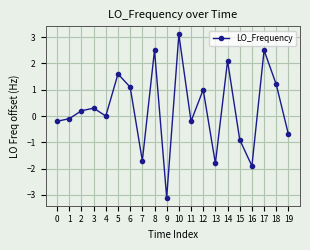

Reading left to right, transcribe all the data shown in this chart.

0=-0.2	1=-0.1	2=0.2	3=0.3	4=0.0	5=1.6	6=1.1	7=-1.7	8=2.5	9=-3.1	10=3.1	11=-0.2	12=1.0	13=-1.8	14=2.1	15=-0.9	16=-1.9	17=2.5	18=1.2	19=-0.7